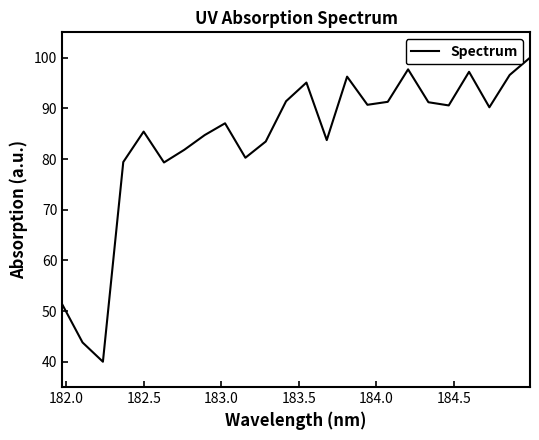

What is the difference between the maximum and minimum values?

60.0